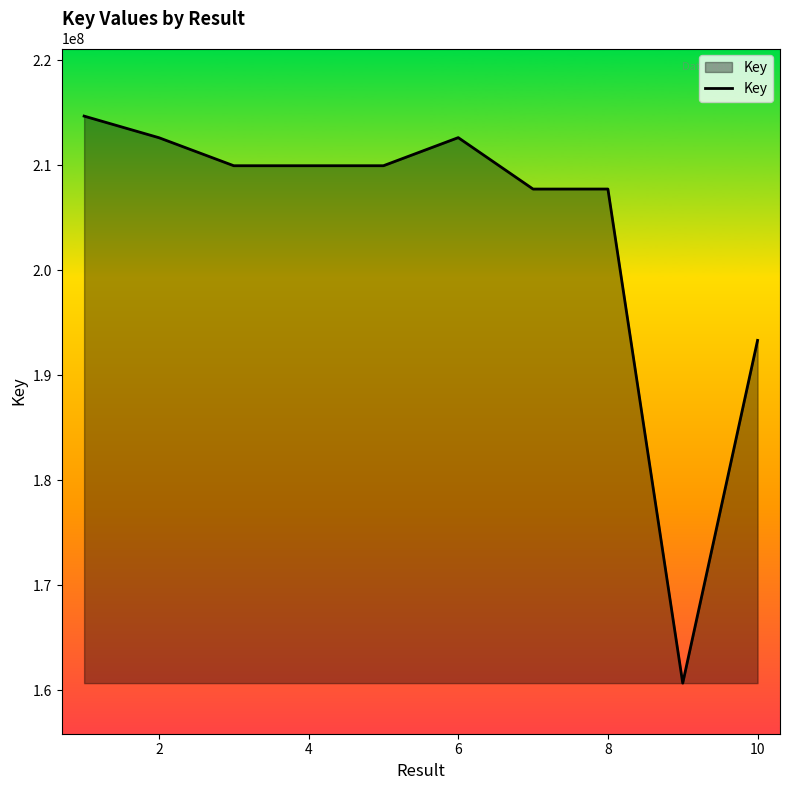

What is the maximum value shown in the chart?

214691044